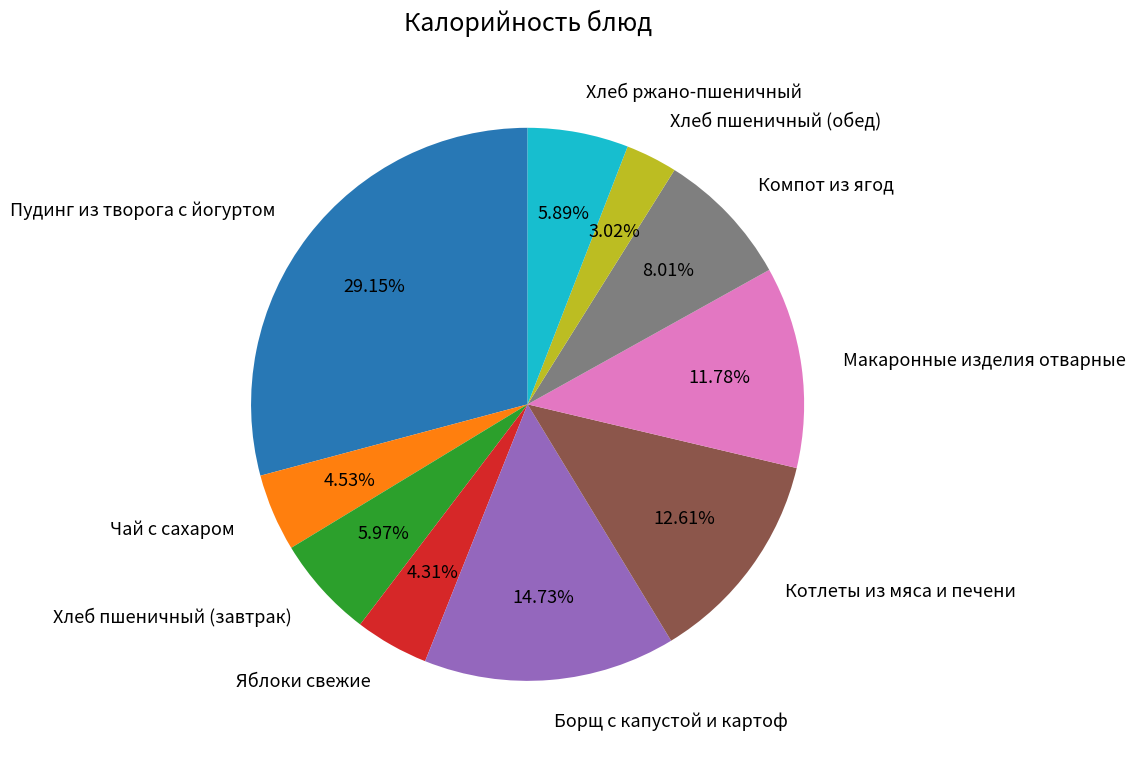

The Котлеты из мяса и печени slice represents 7% of the pie. True or false?

False